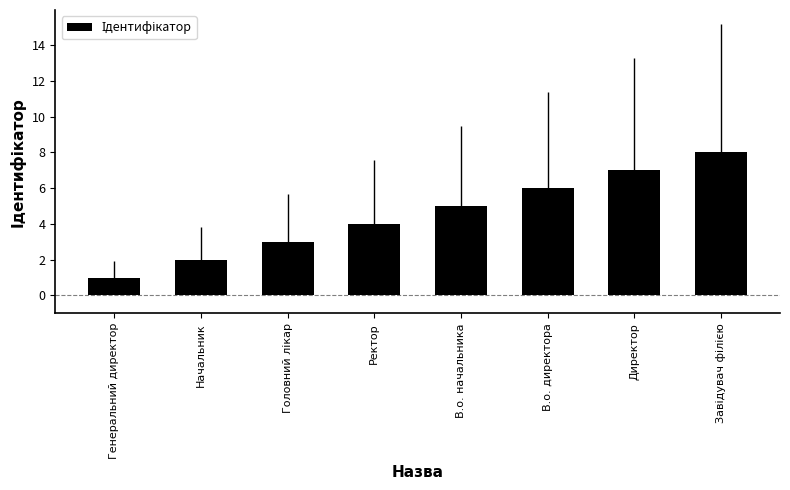

What is the label of the 4th bar from the left?

Ректор